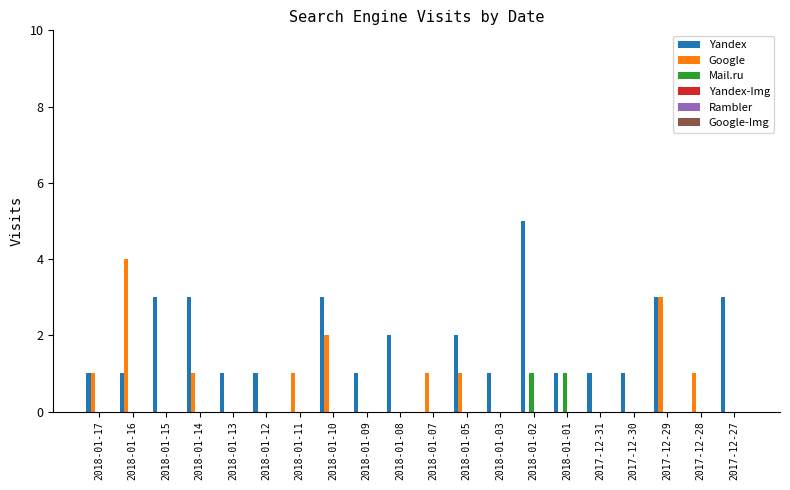

What is the total value across all series at 2018-01-17?

2